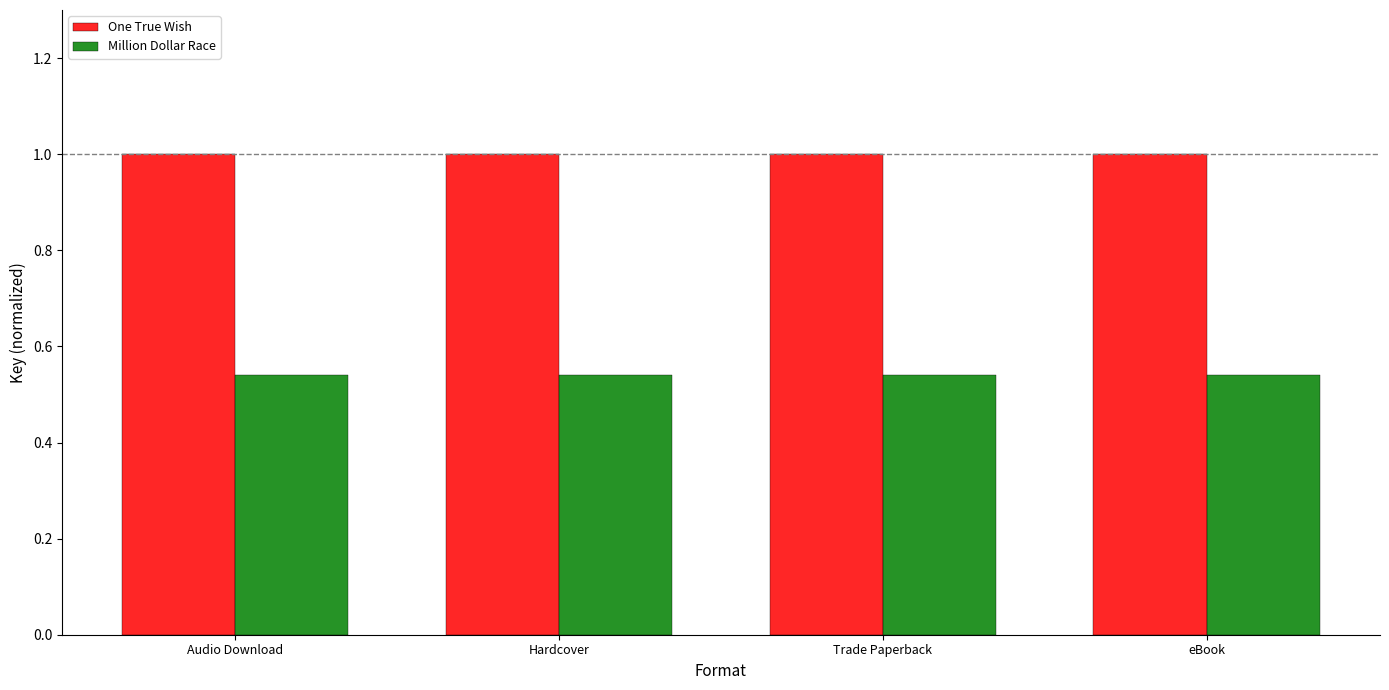

What are all the series names shown in the legend?

One True Wish, Million Dollar Race